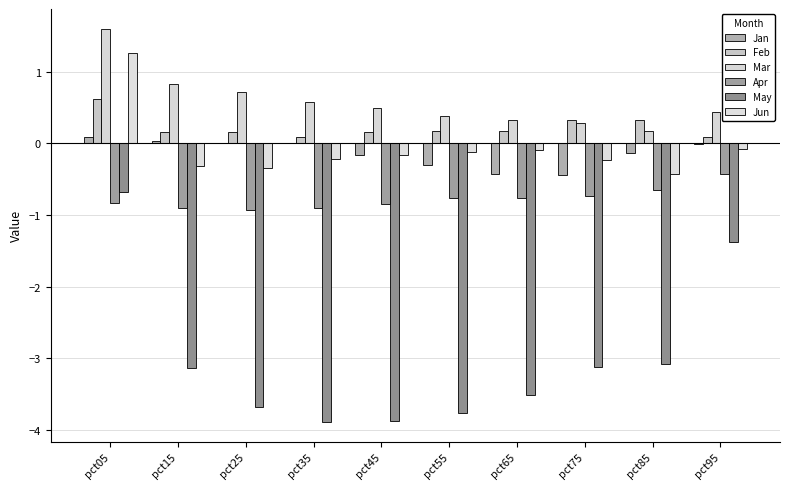

How many distinct data groups are displayed?

6